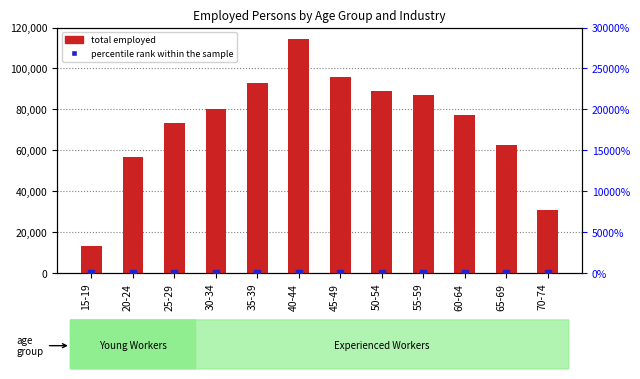

Which series reaches the minimum Y coordinate?

percentile rank within the sample